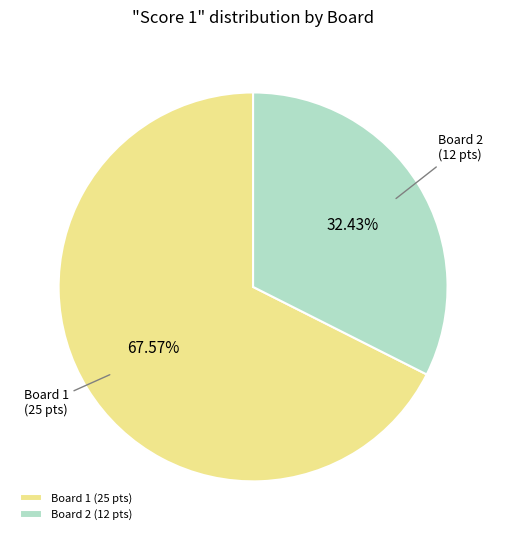

How many segments does this pie chart have?

2